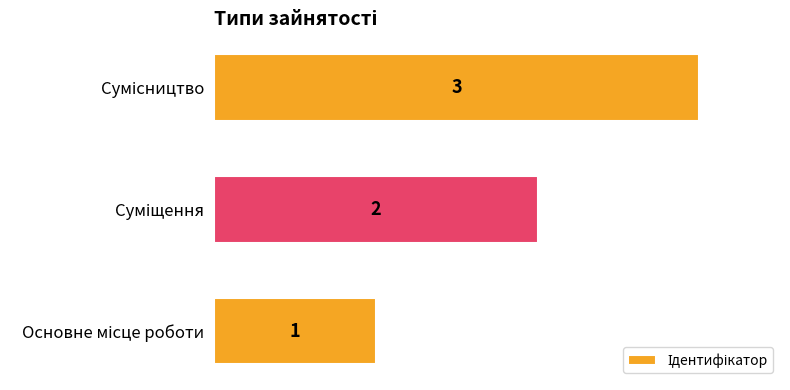

What is the maximum value shown in the chart?

3